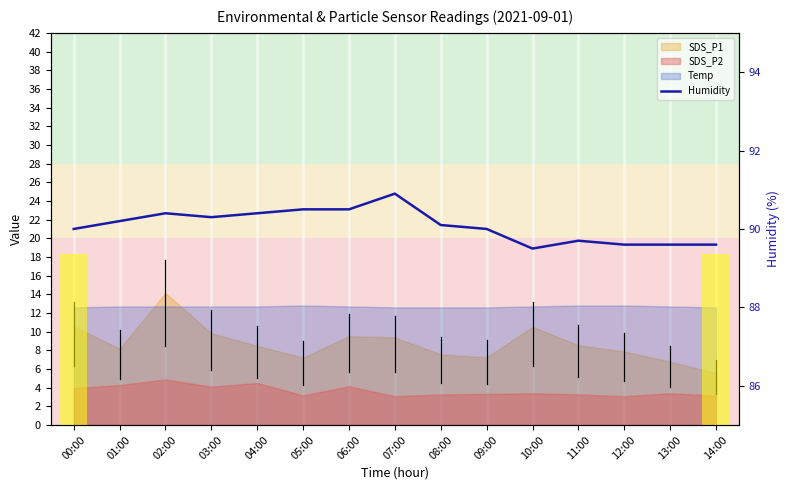

How many interior local valleys (lower than both neighbors) does the data have?

2